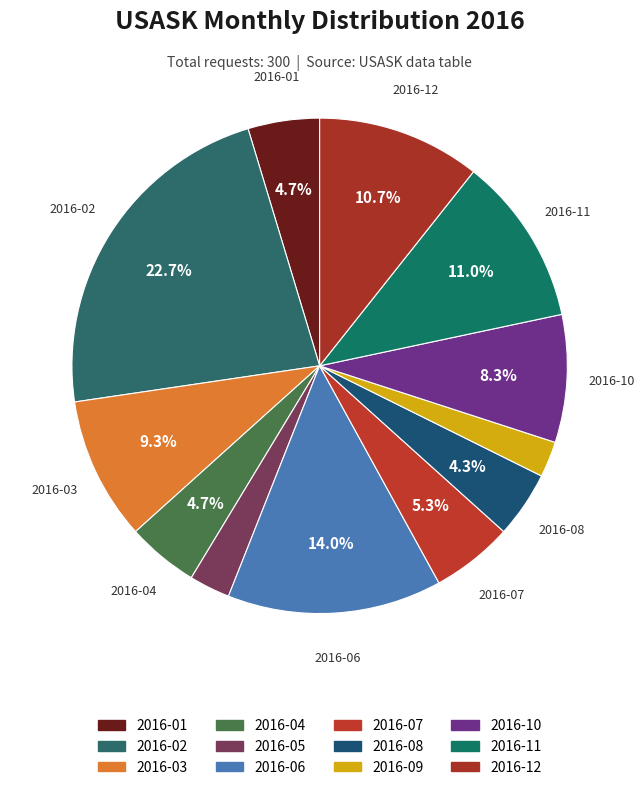

How many slices are in this pie chart?

12